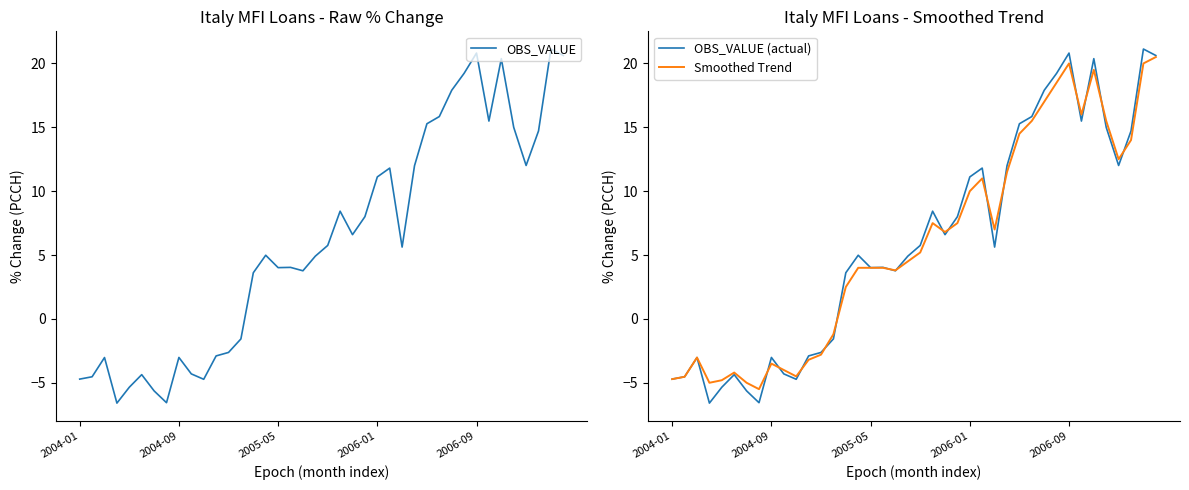

Is it true that OBS_VALUE equals -4.7 at 10?

True